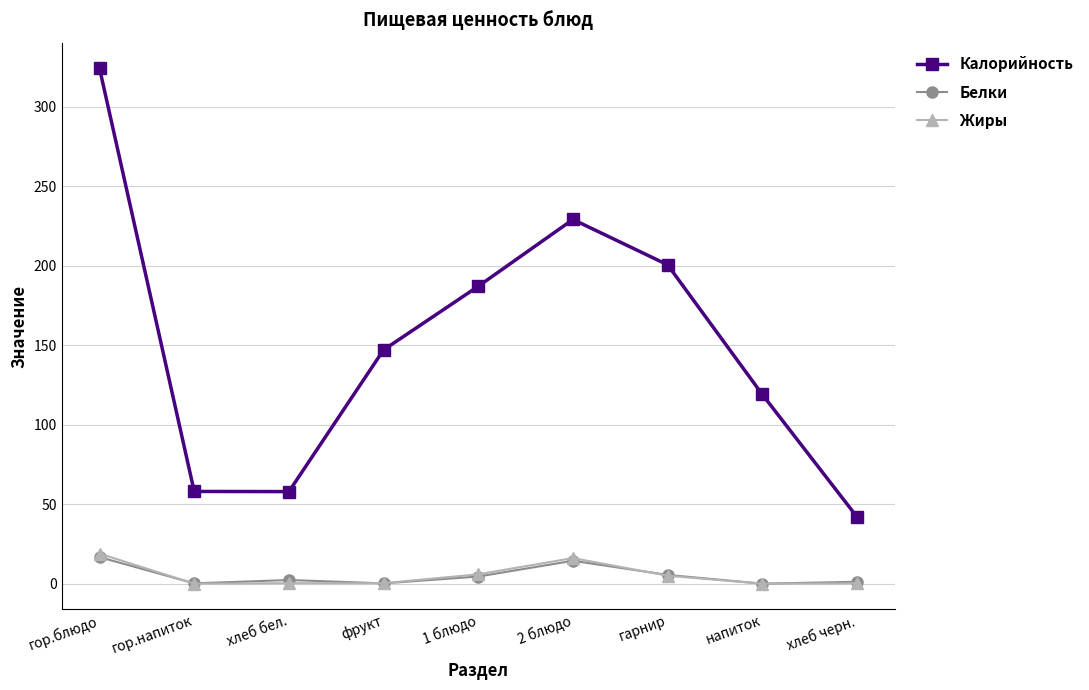

True or false: Белки and Калорийность cross at least once.

False